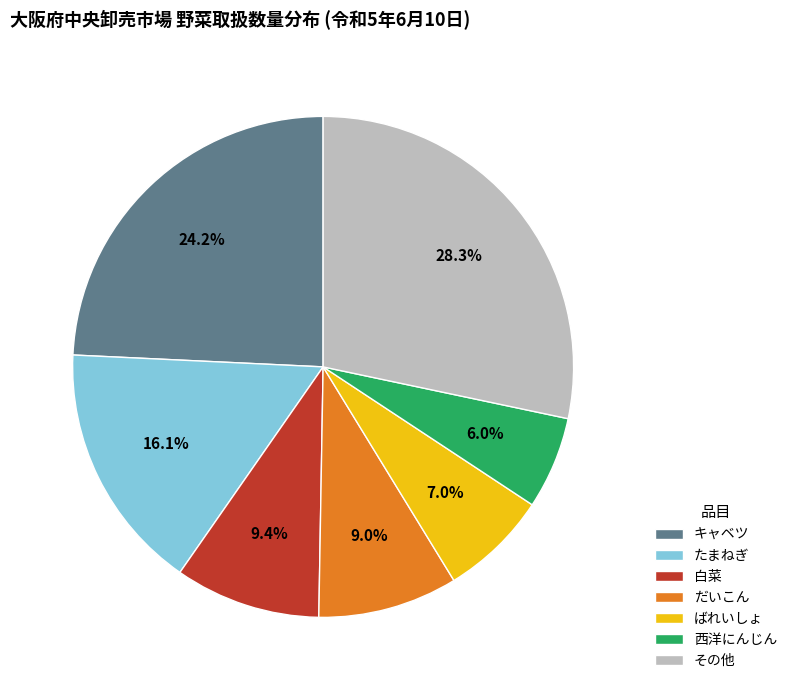

How much of the chart is everything except ばれいしょ?

93.0%